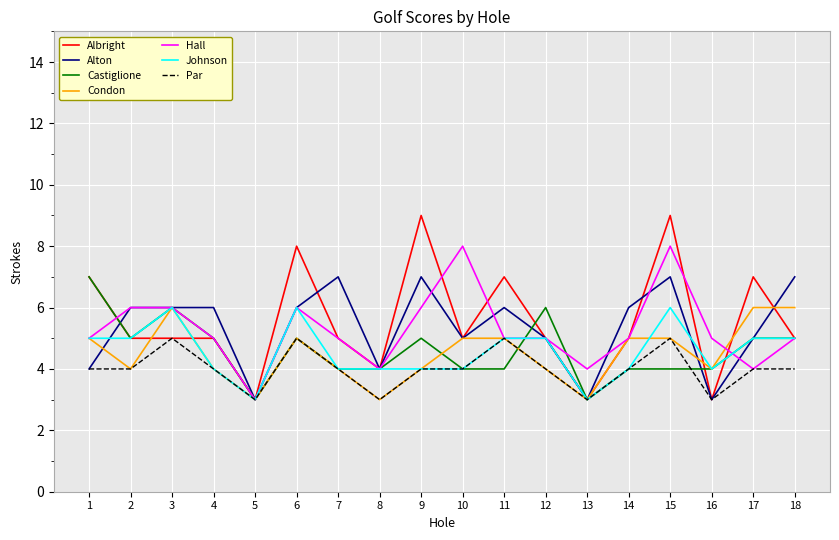

What is the smallest value displayed?

3